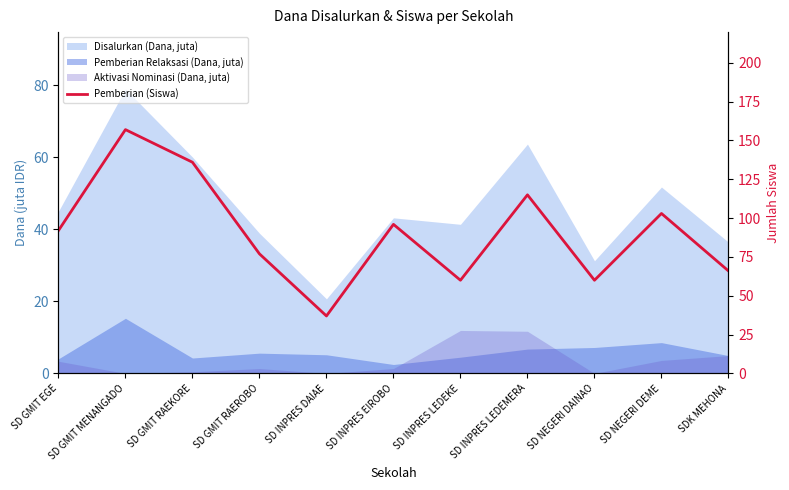

At which category does the chart reach its minimum across all series?

SD INPRES DAIAE